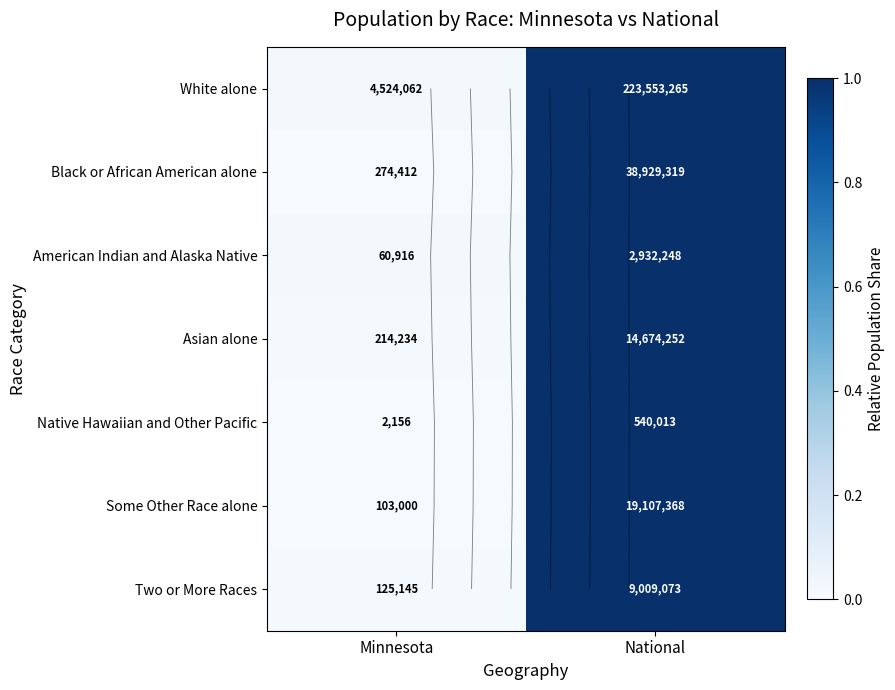

What is the difference between the maximum and minimum values in the Two or More Races series?

1.0